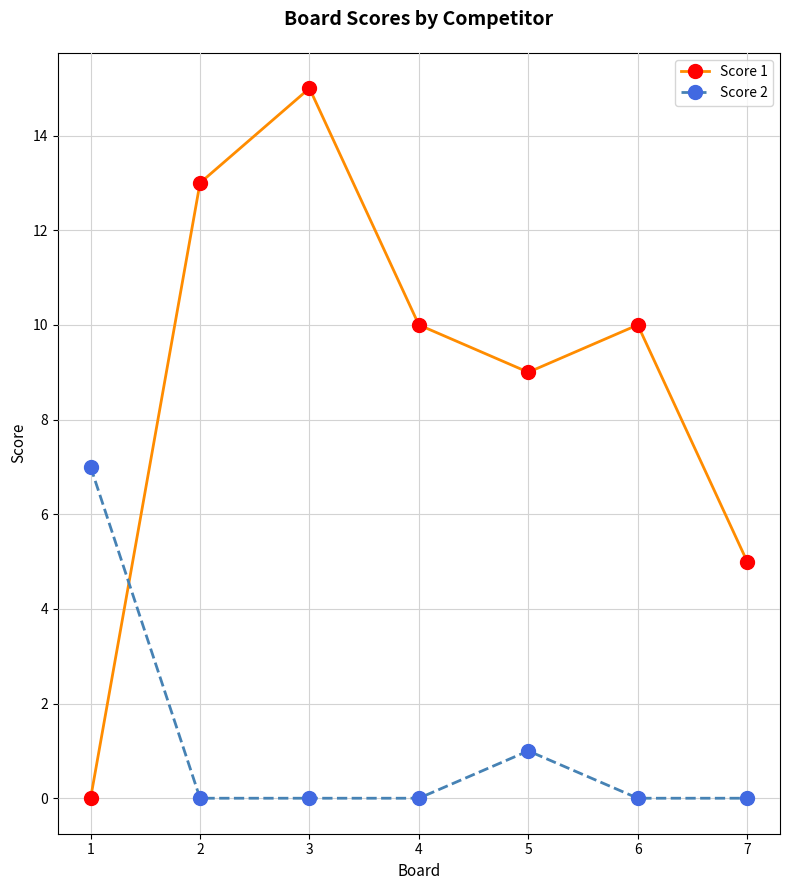

What are all the series names shown in the legend?

Score 1, Score 2